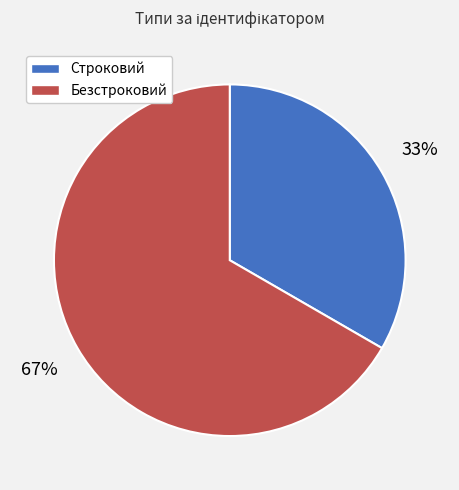

How many segments does this pie chart have?

2